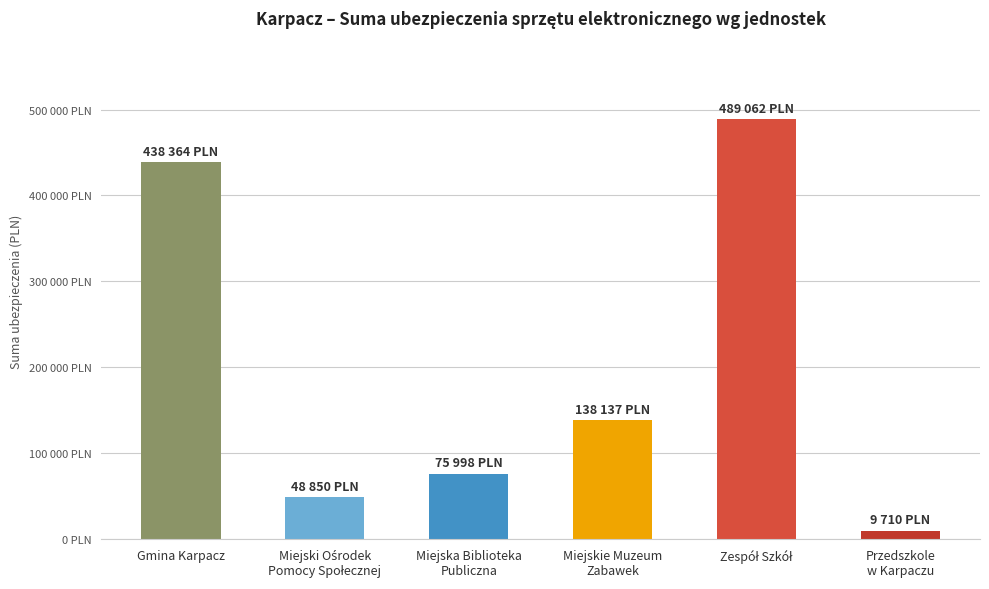

What position from the right is Zespół Szkół?

2